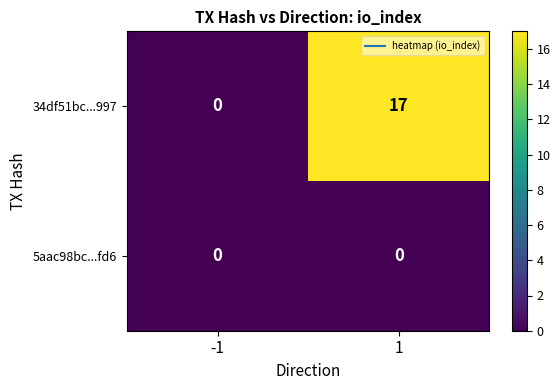

Read the 34df51bc...997 value at 1.

17